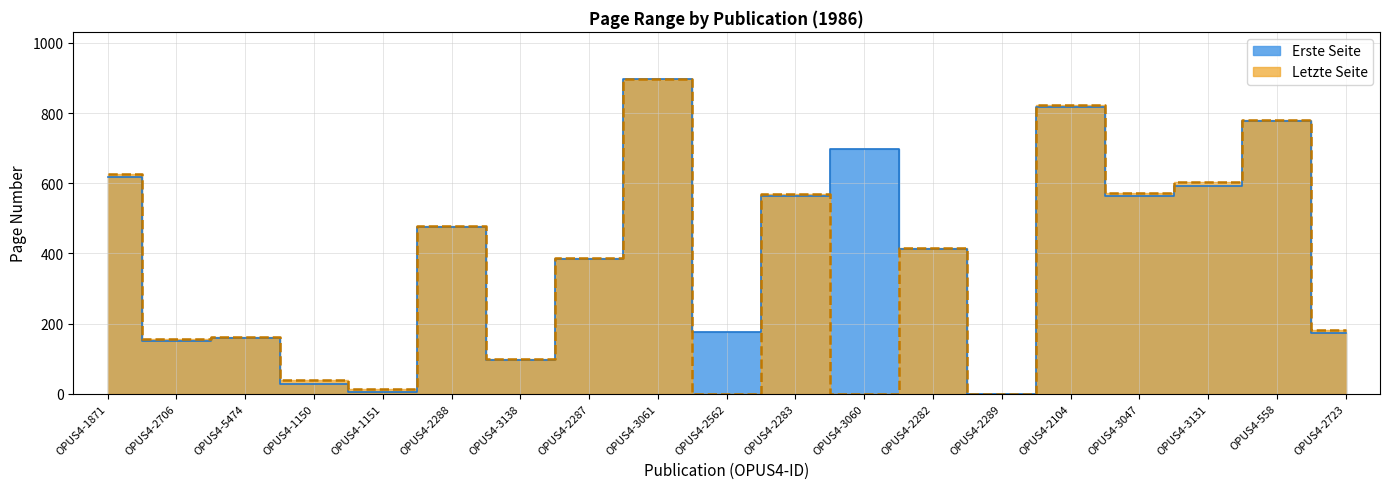

List the series in order of their peak value, lowest first.

Erste Seite, Letzte Seite